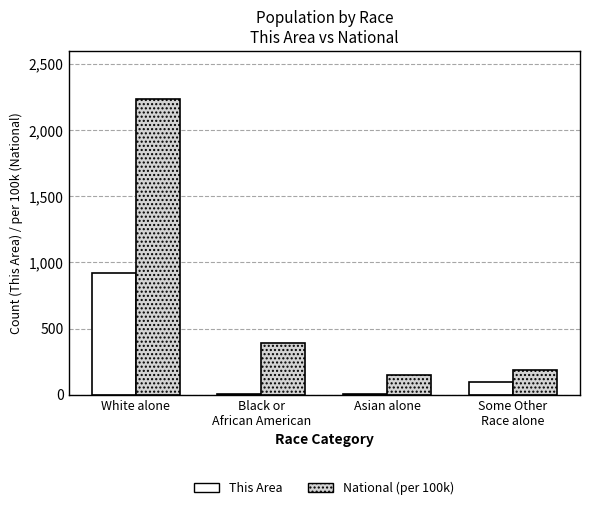

Does the chart contain stacked bars?

No